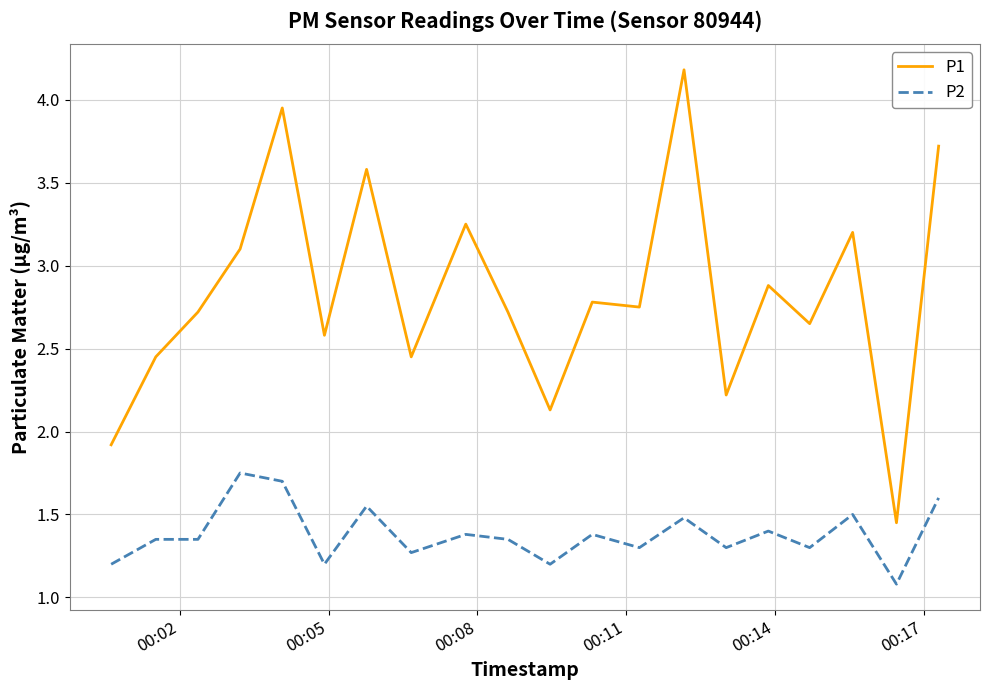

Which series has the largest total across all categories?

P1